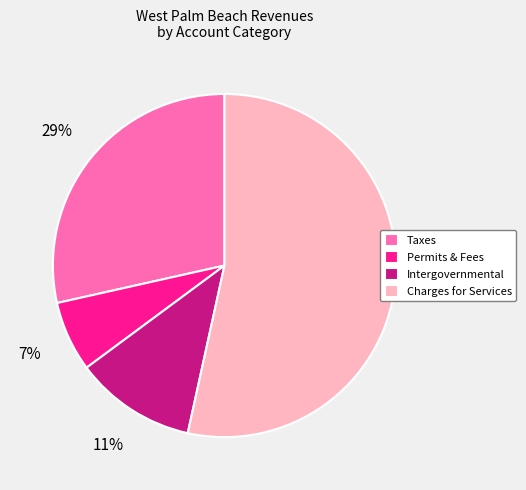

Approximately how many times larger is the value at Intergovernmental compared to Taxes?

0.4